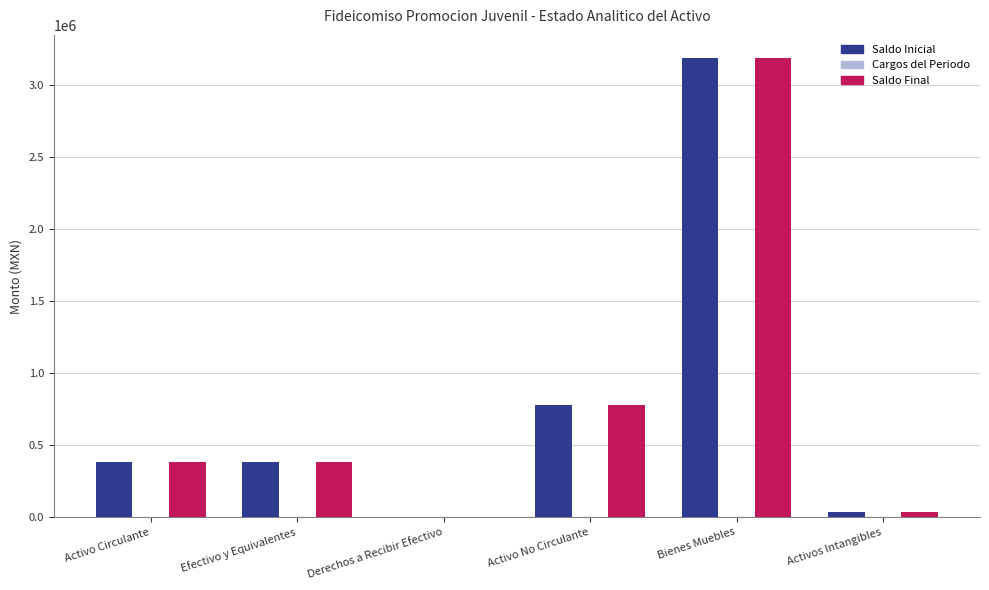

At which label is Saldo Final closest to 1595544?

Activo No Circulante